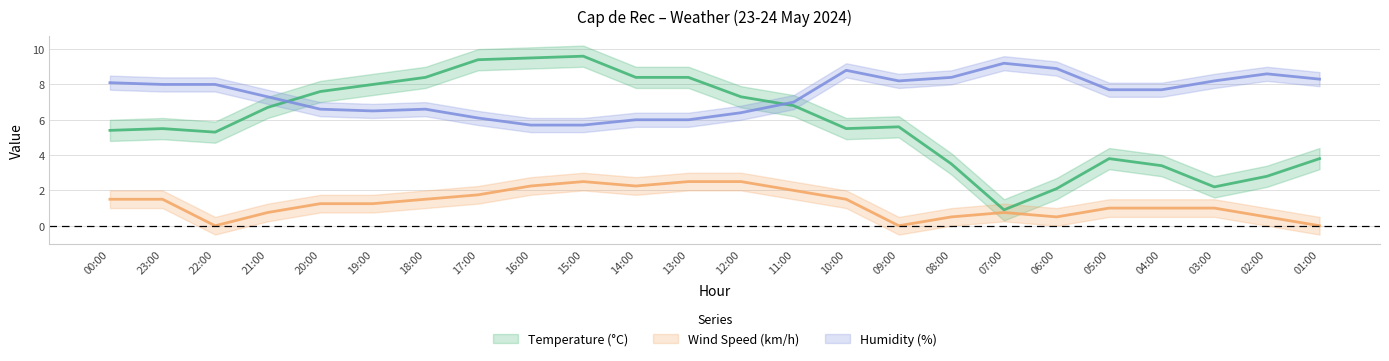

List the series in order of their overall mean, lowest first.

Wind Speed (km/h), Temperature (°C), Humidity (%)